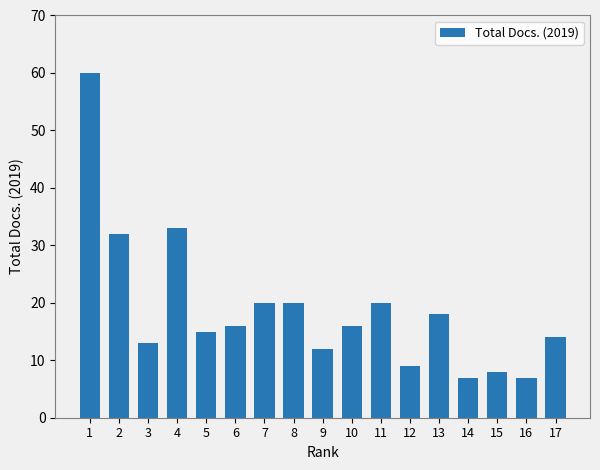

Which category has the highest value across all series?

1